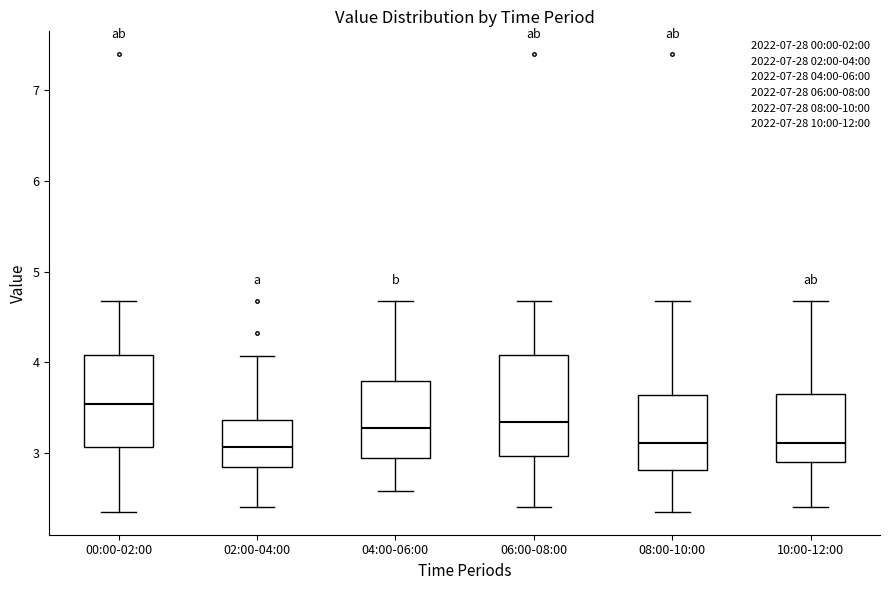

Where does the median line of the box for 04:00-06:00 sit on the y-axis? The values are not printed on the chart, so give them approximately, as read against the axis.

3.3